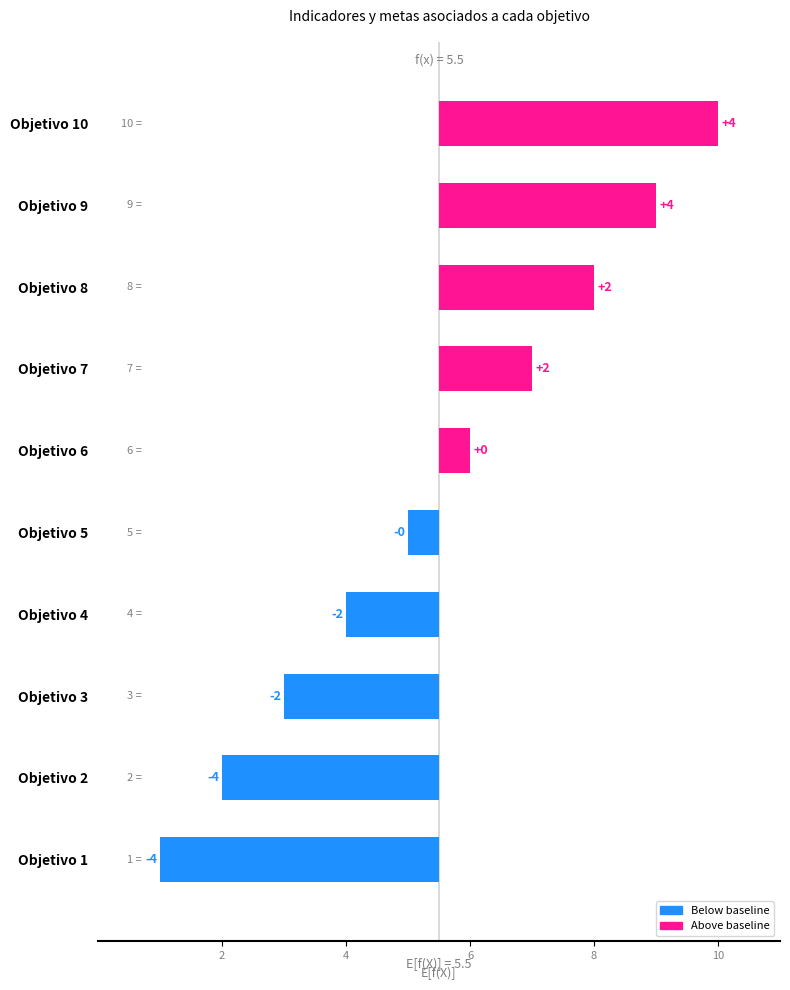

What is the greatest value displayed?

4.5